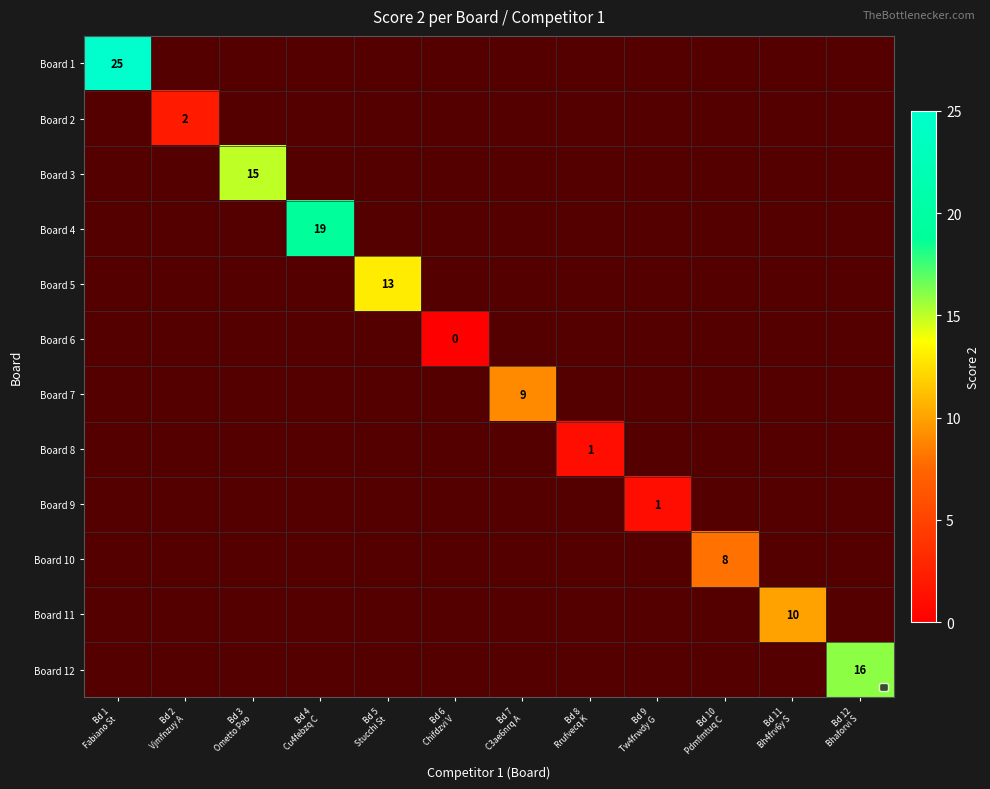

Reading left to right, extract all data points from this chart.

values=25	1=2	2=15	3=19	4=13	5=0	6=9	7=1	8=1	9=8	10=10	11=16